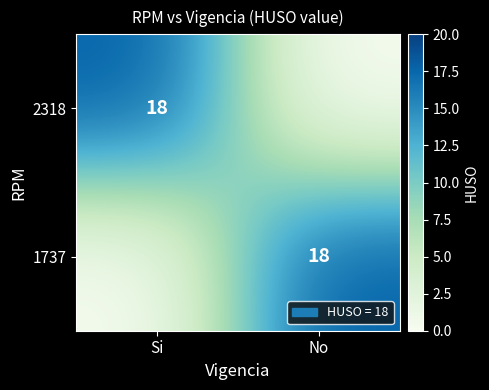

The 1737 series shows 9 at No. True or false?

False